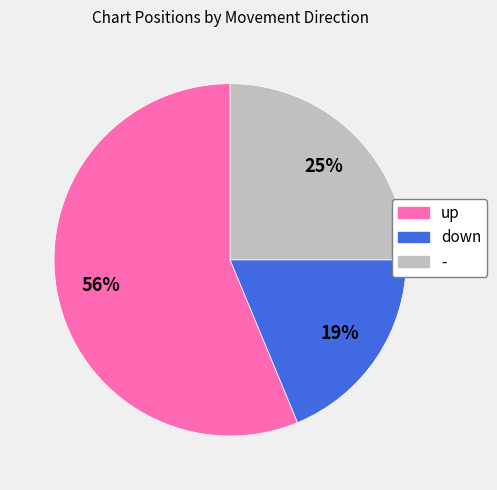

What is the largest slice in the pie chart?

up